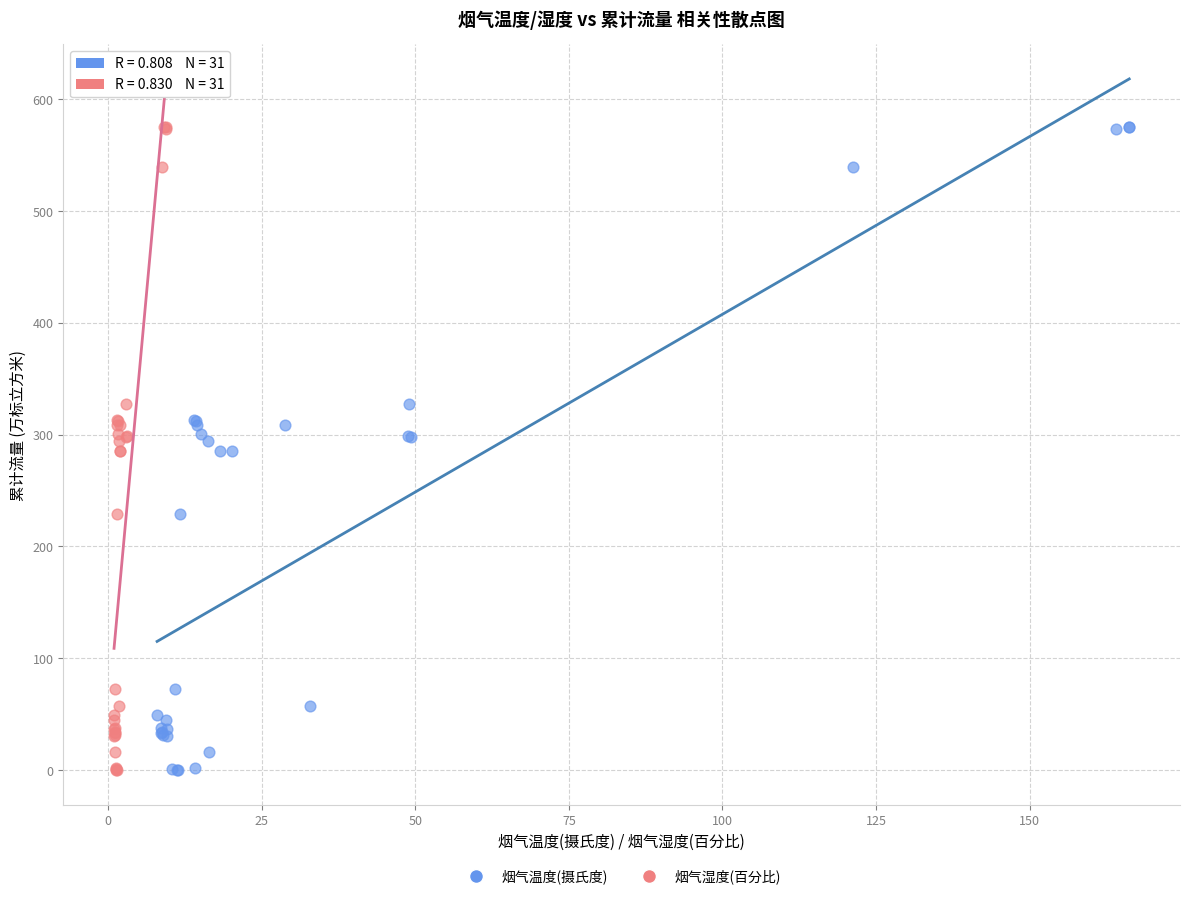

What are all the series names shown in the legend?

烟气温度(摄氏度), 烟气湿度(百分比)